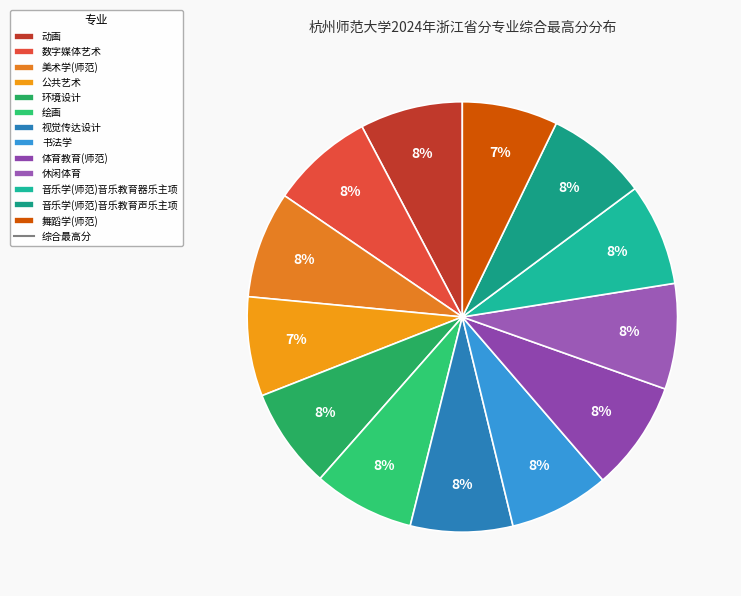

How many slices are in this pie chart?

13